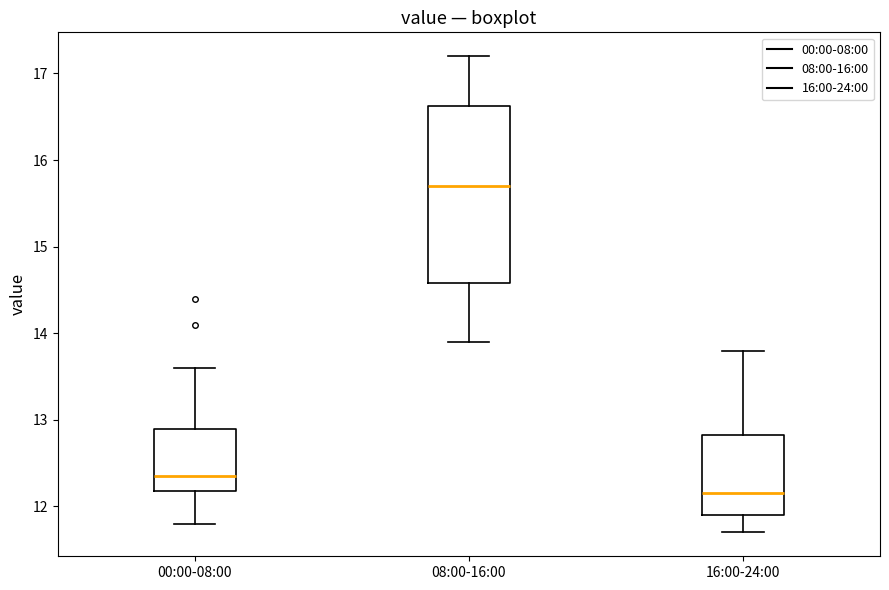

Comparing the boxes themselves (not the whiskers), which one is the tallest?

08:00-16:00